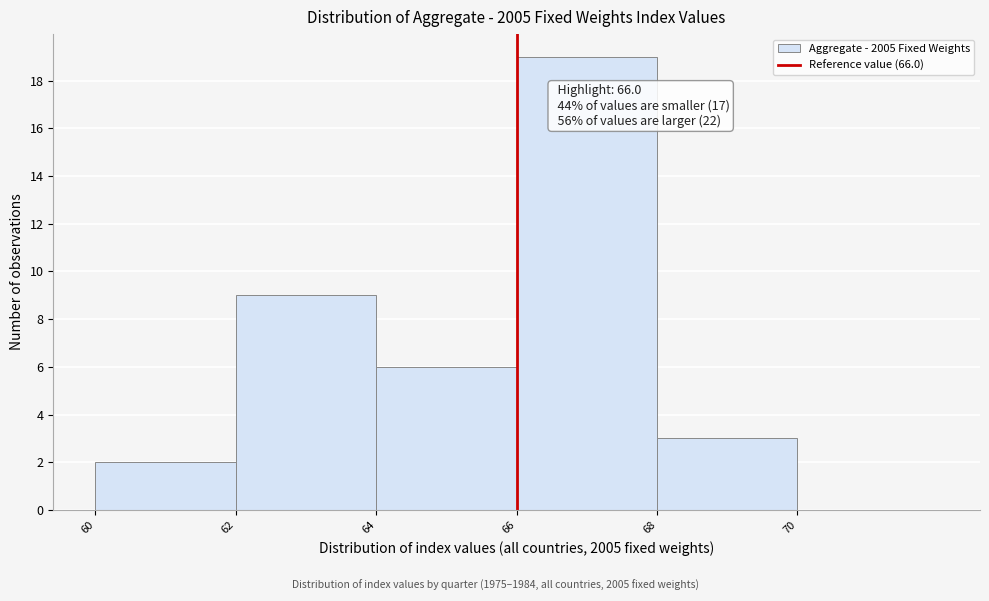

Over which range of the x-axis is the bar tallest?

66 to 68